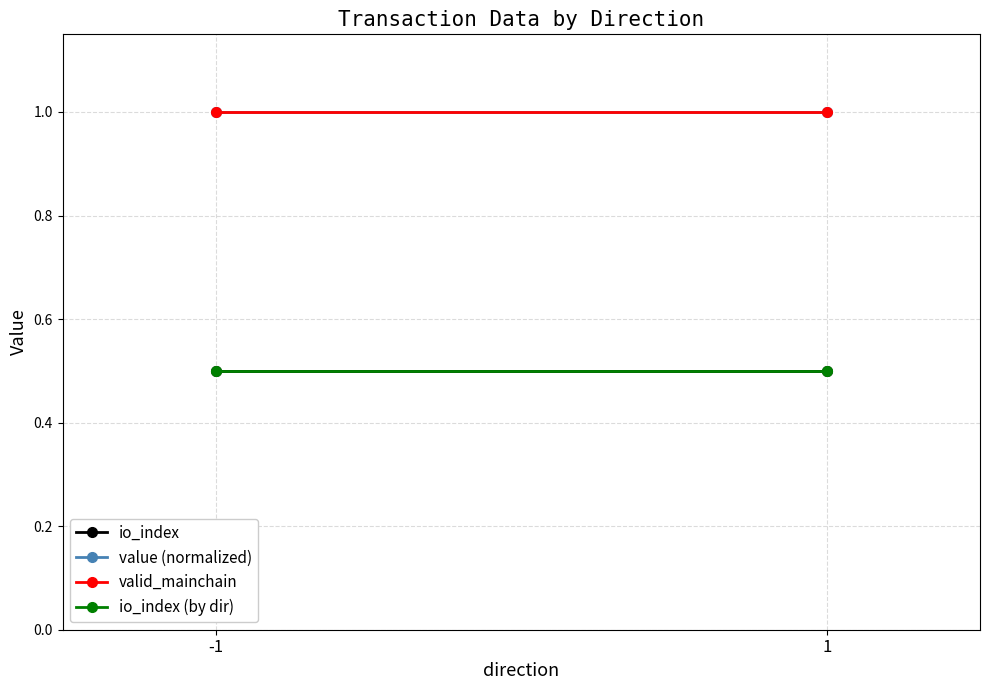

Reading left to right, extract all data points from this chart.

io_index: 0.5	0.5
value (normalized): 1.0	1.0
valid_mainchain: 1.0	1.0
io_index (by dir): 0.5	0.5